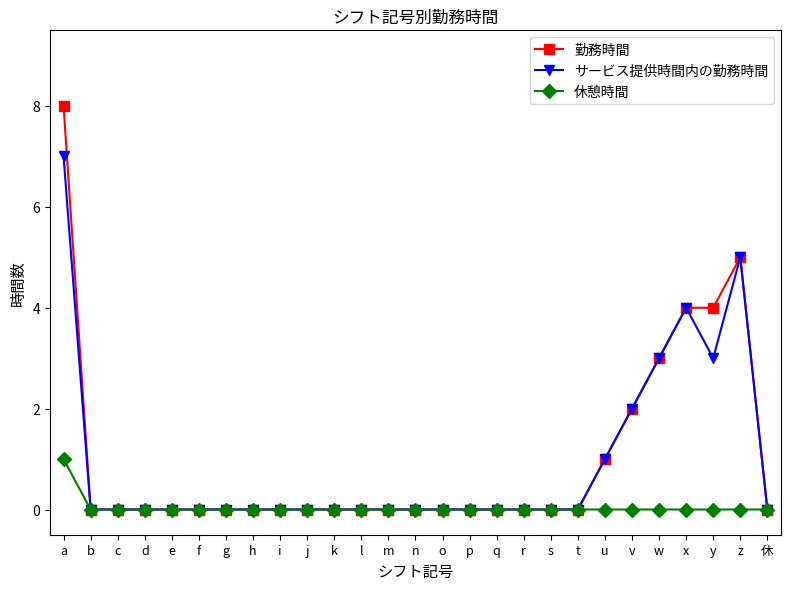

The value of サービス提供時間内の勤務時間 at x is 4. True or false?

True